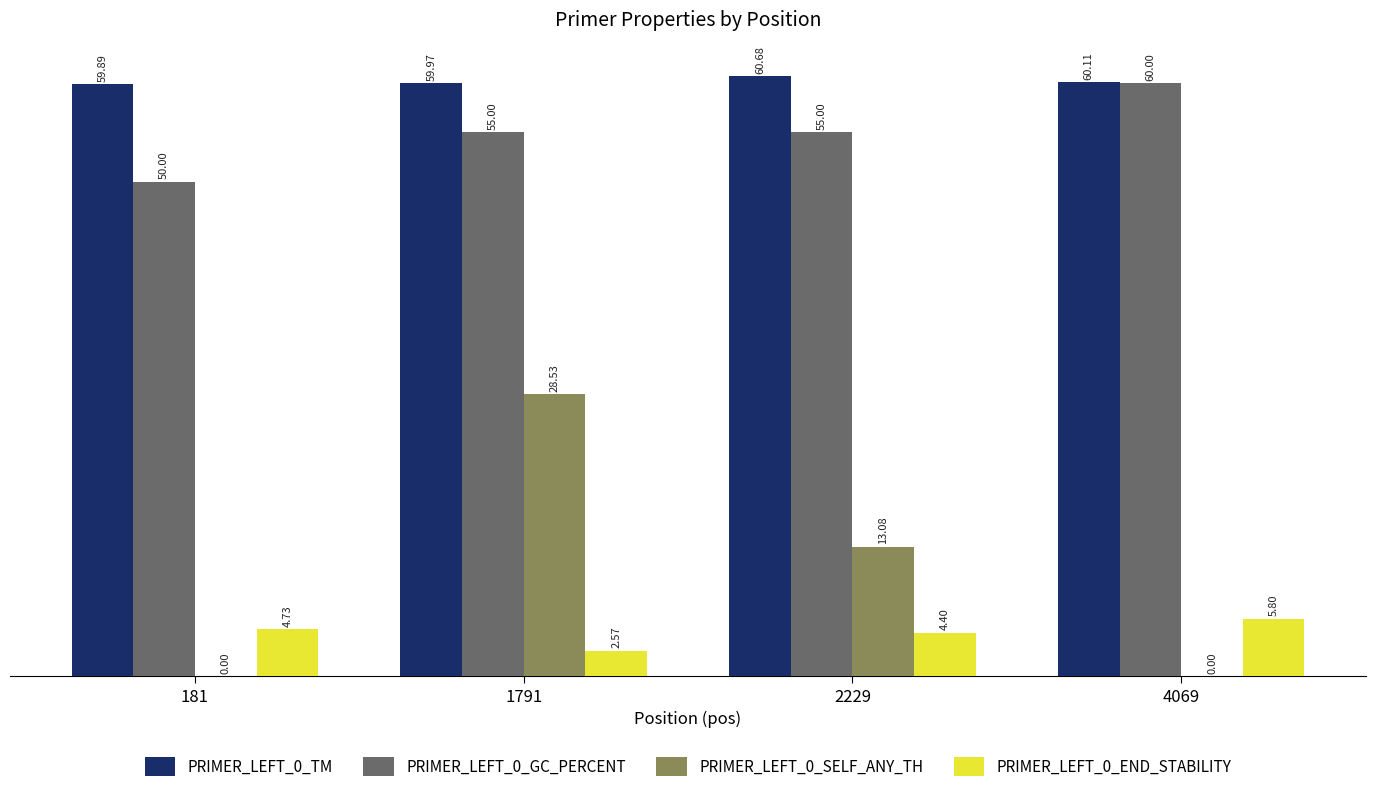

Which series has the largest range (max minus min)?

PRIMER_LEFT_0_SELF_ANY_TH